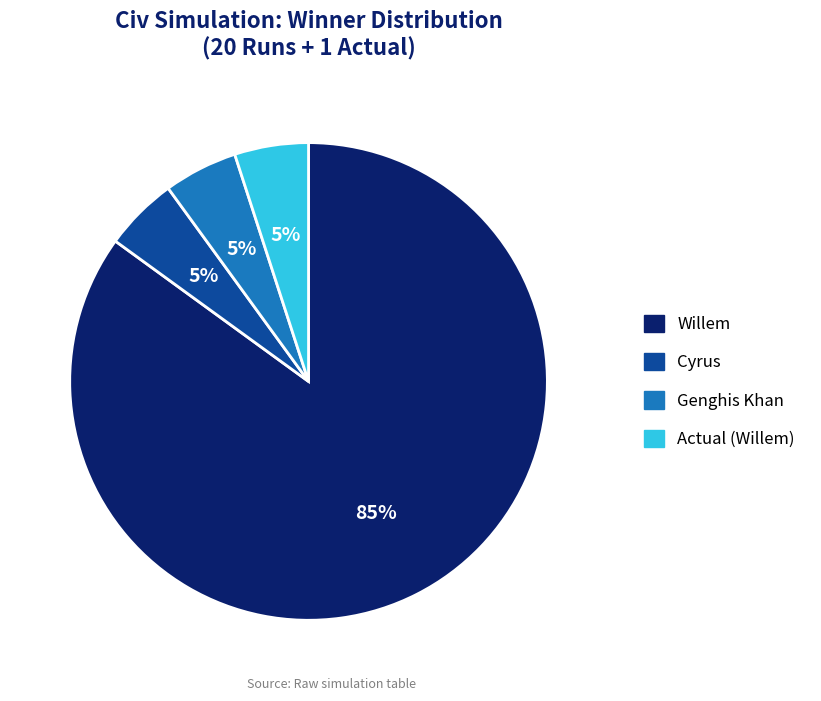

Which category has the biggest portion of the pie?

Willem